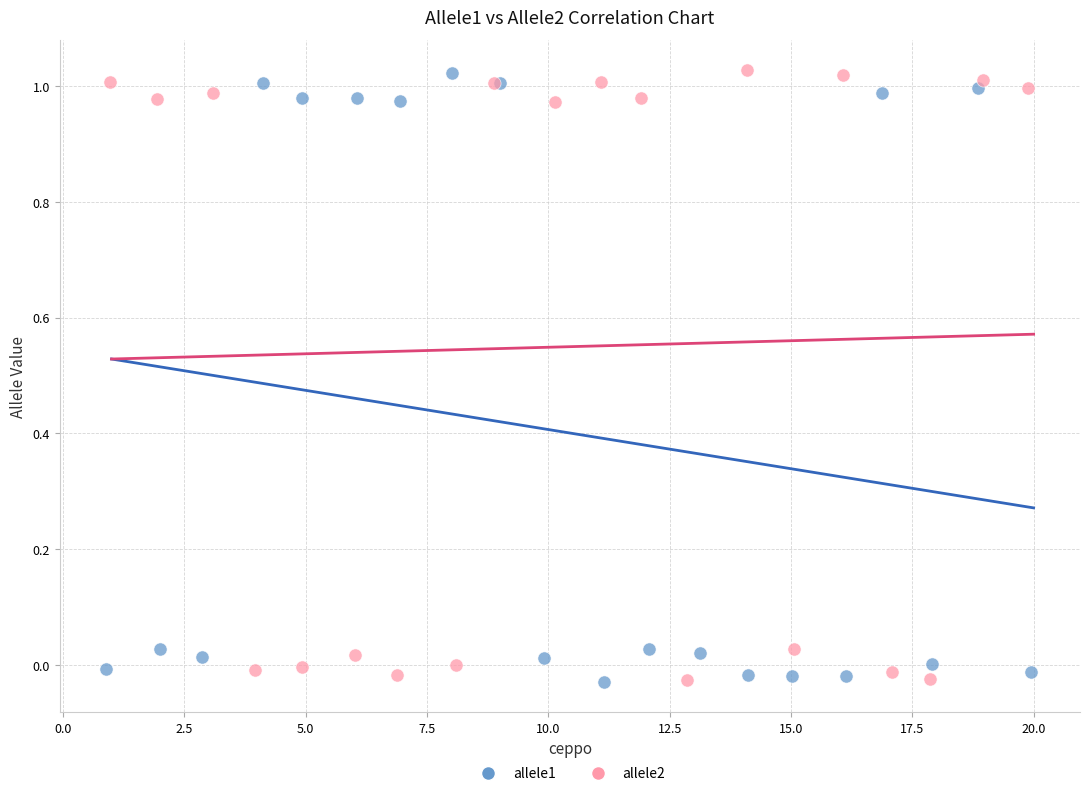

What are all the series names shown in the legend?

allele1, allele2